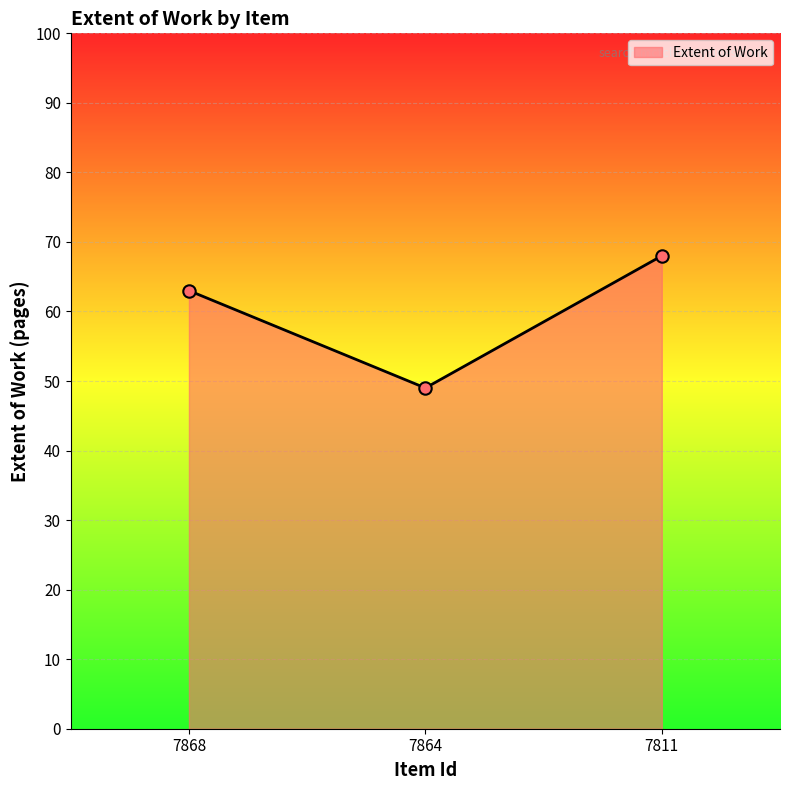

Between 7811 and 7864, which is larger?

7811